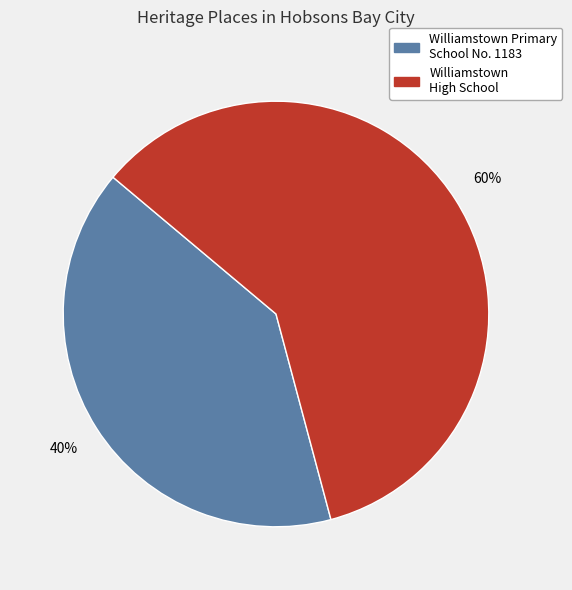

Is it true that Williamstown Primary School No. 1183 is 40% of the pie?

True